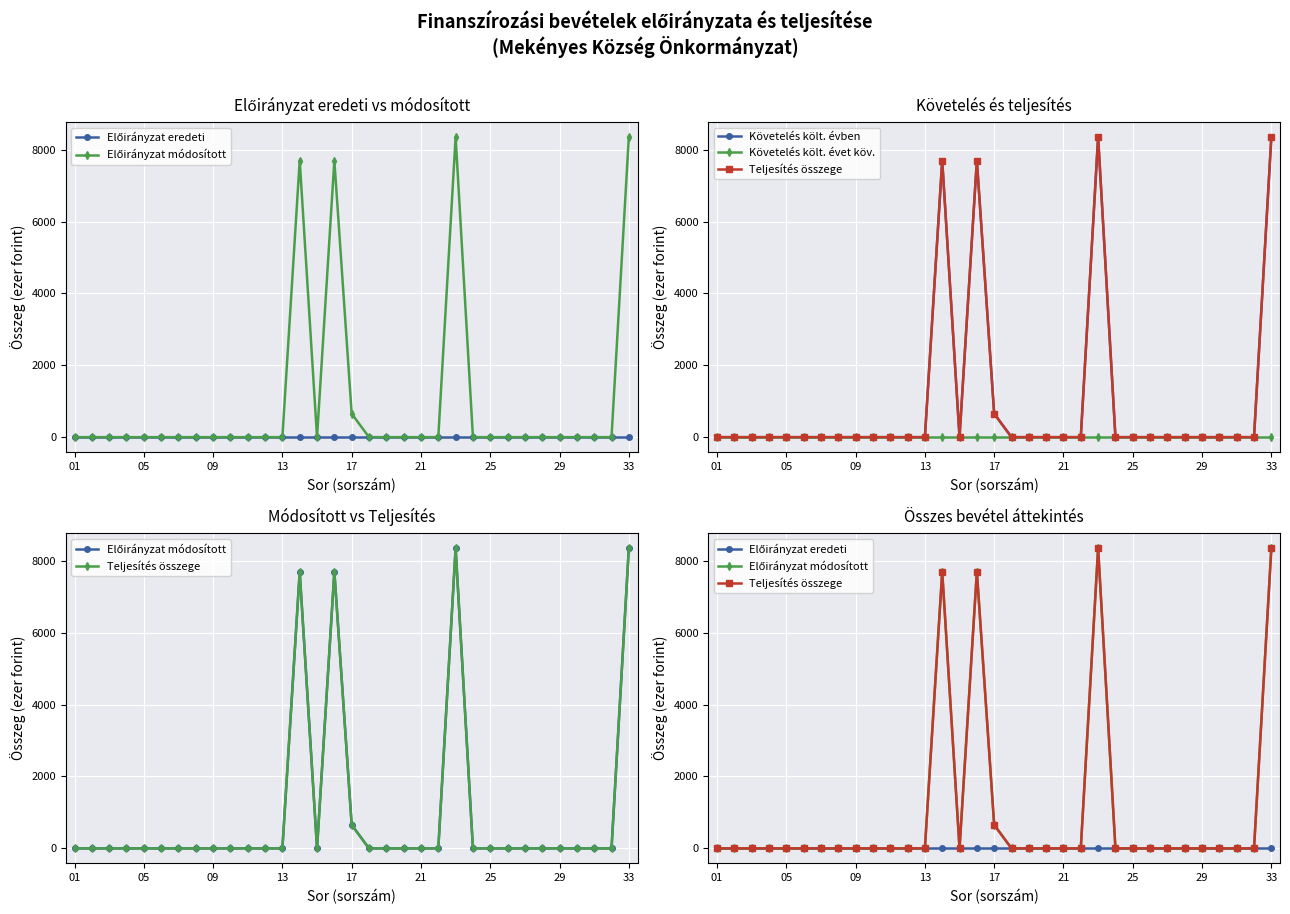

Between 25 and 31, which series saw the biggest shift?

Előirányzat eredeti